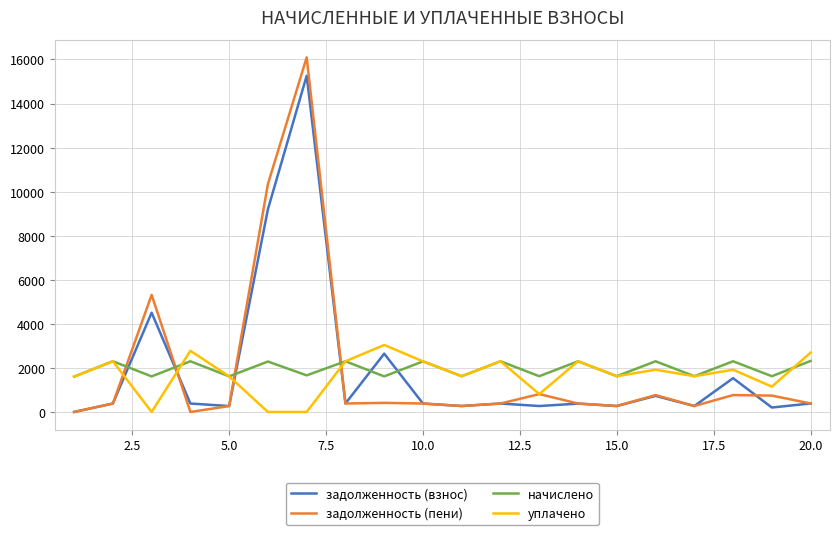

What are all the series names shown in the legend?

задолженность (взнос), задолженность (пени), начислено, уплачено